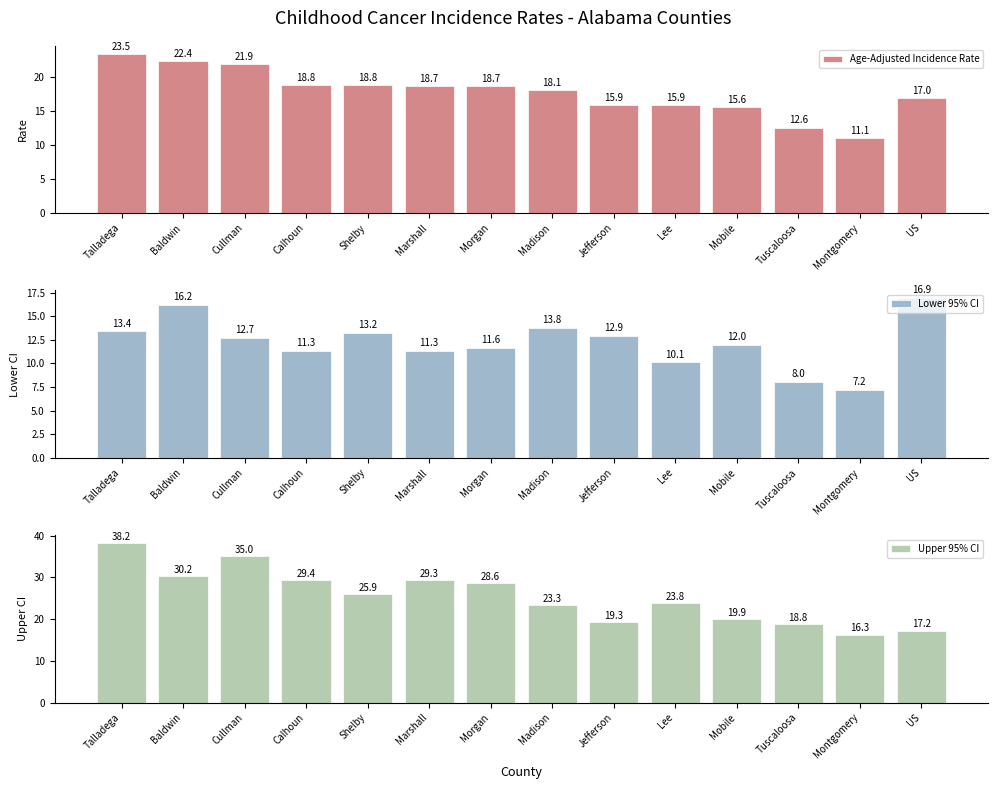

The value of Upper 95% CI at Lee is 23.8. True or false?

True